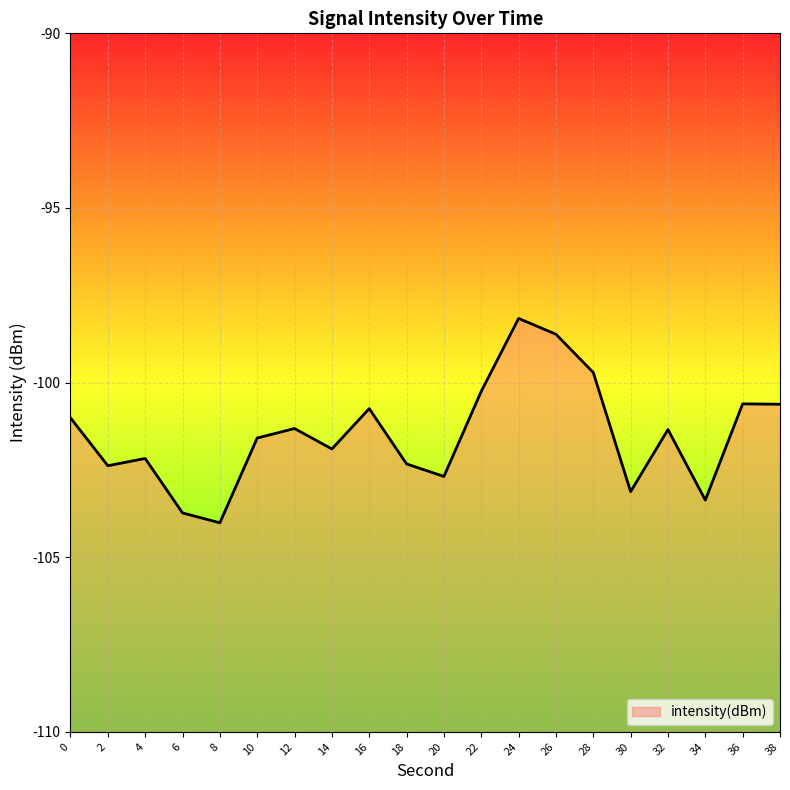

What is the minimum value shown in the chart?

-104.0